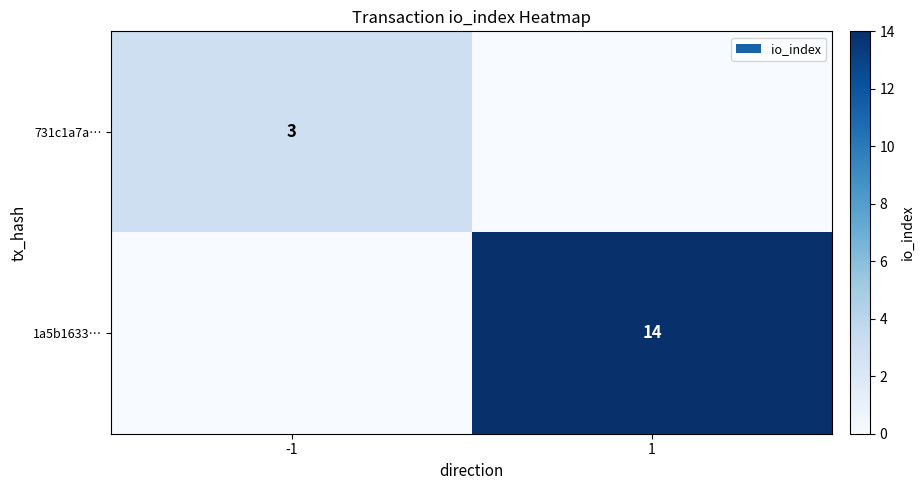

The value of 1a5b1633… at 1 is 9. True or false?

False